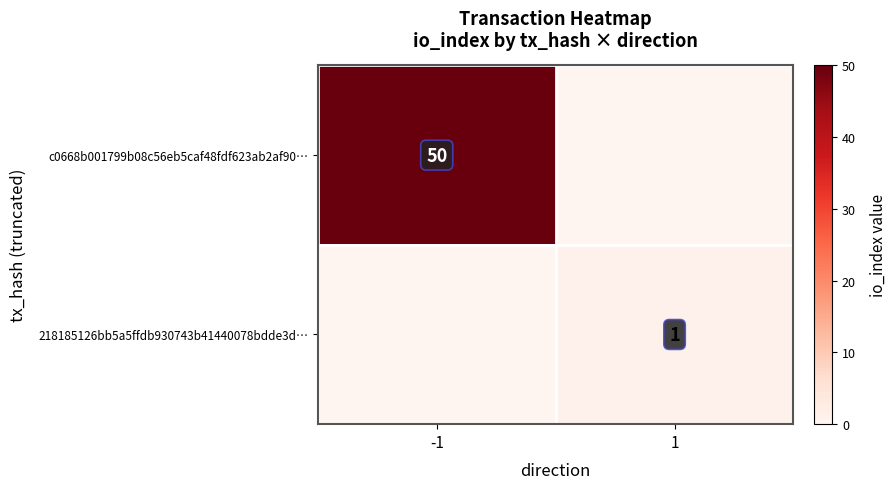

The value of 218185126bb5a5ffdb930743b41440078bdde3d… at 1 is 0. True or false?

False